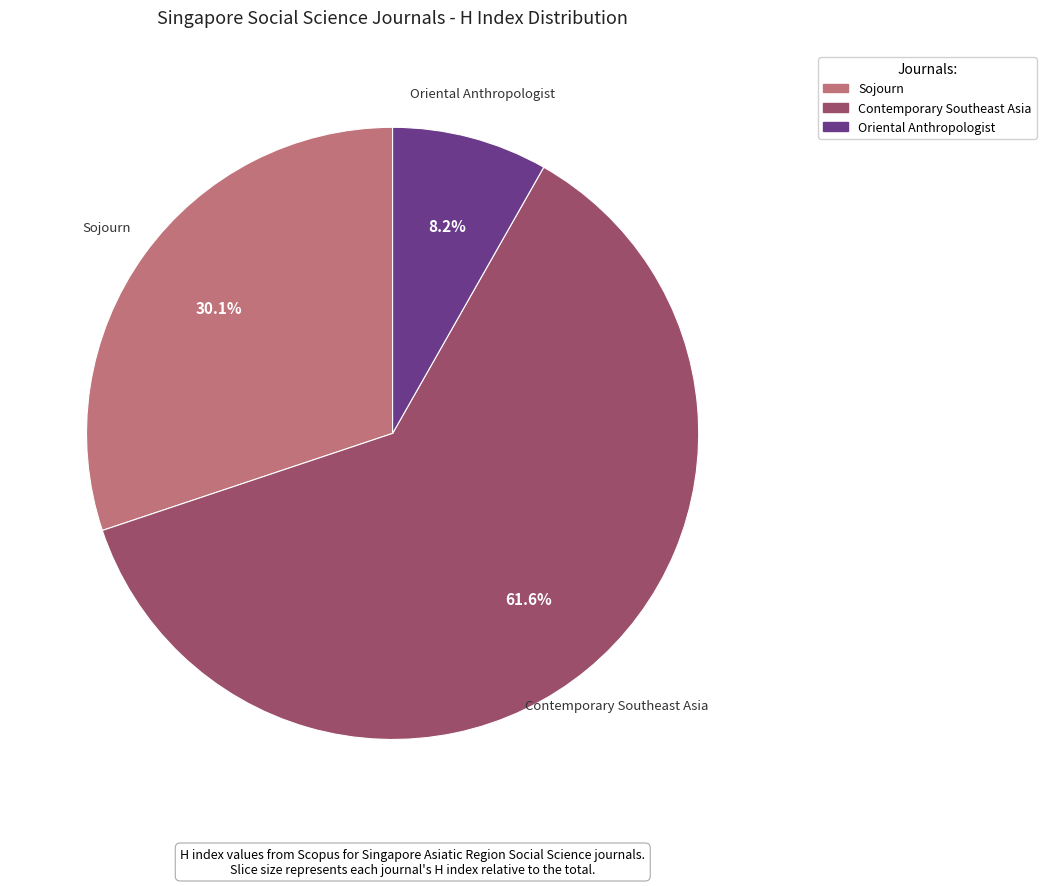

How much of the chart is everything except Sojourn?

69.9%